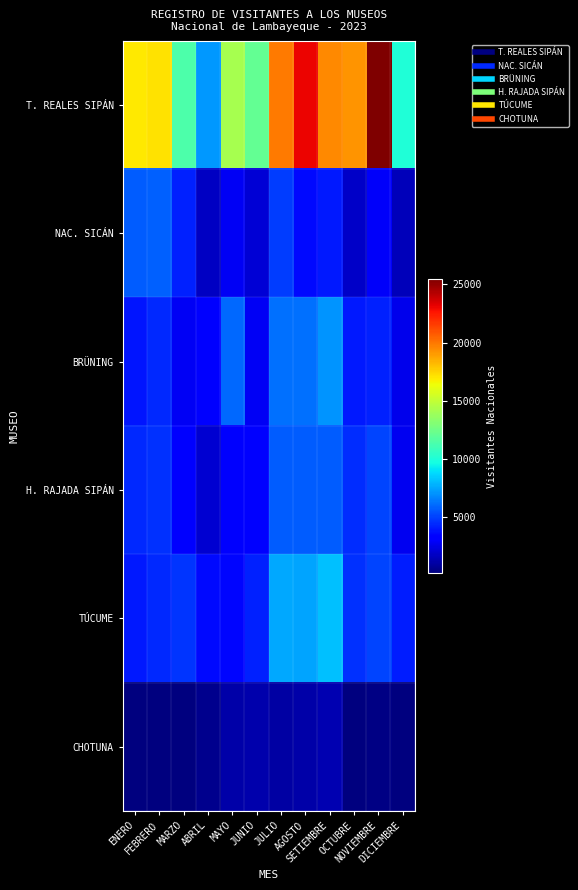

Reading left to right, list all the values displayed in this chart.

T. REALES SIPÁN: ENERO=16920	FEBRERO=17095	MARZO=11355	ABRIL=7193	MAYO=14159	JUNIO=12047	JULIO=19931	AGOSTO=23100	SETIEMBRE=19495	OCTUBRE=19190	NOVIEMBRE=25486	DICIEMBRE=9990
NAC. SICÁN: ENERO=5664	FEBRERO=5783	MARZO=4203	ABRIL=1687	MAYO=2809	JUNIO=2080	JULIO=4835	AGOSTO=3553	SETIEMBRE=3945	OCTUBRE=1840	NOVIEMBRE=2883	DICIEMBRE=1523
BRÜNING: ENERO=3857	FEBRERO=4389	MARZO=2813	ABRIL=3117	MAYO=5978	JUNIO=2785	JULIO=6109	AGOSTO=6201	SETIEMBRE=7028	OCTUBRE=4010	NOVIEMBRE=4147	DICIEMBRE=2572
H. RAJADA SIPÁN: ENERO=4362	FEBRERO=4583	MARZO=3227	ABRIL=2000	MAYO=2986	JUNIO=3280	JULIO=5685	AGOSTO=5661	SETIEMBRE=5704	OCTUBRE=4448	NOVIEMBRE=5117	DICIEMBRE=2713
TÚCUME: ENERO=3962	FEBRERO=4340	MARZO=4668	ABRIL=3573	MAYO=3501	JUNIO=4213	JULIO=7577	AGOSTO=7447	SETIEMBRE=8141	OCTUBRE=4617	NOVIEMBRE=5028	DICIEMBRE=4042
CHOTUNA: ENERO=230	FEBRERO=201	MARZO=175	ABRIL=527	MAYO=1079	JUNIO=1259	JULIO=1024	AGOSTO=1090	SETIEMBRE=1332	OCTUBRE=249	NOVIEMBRE=315	DICIEMBRE=181